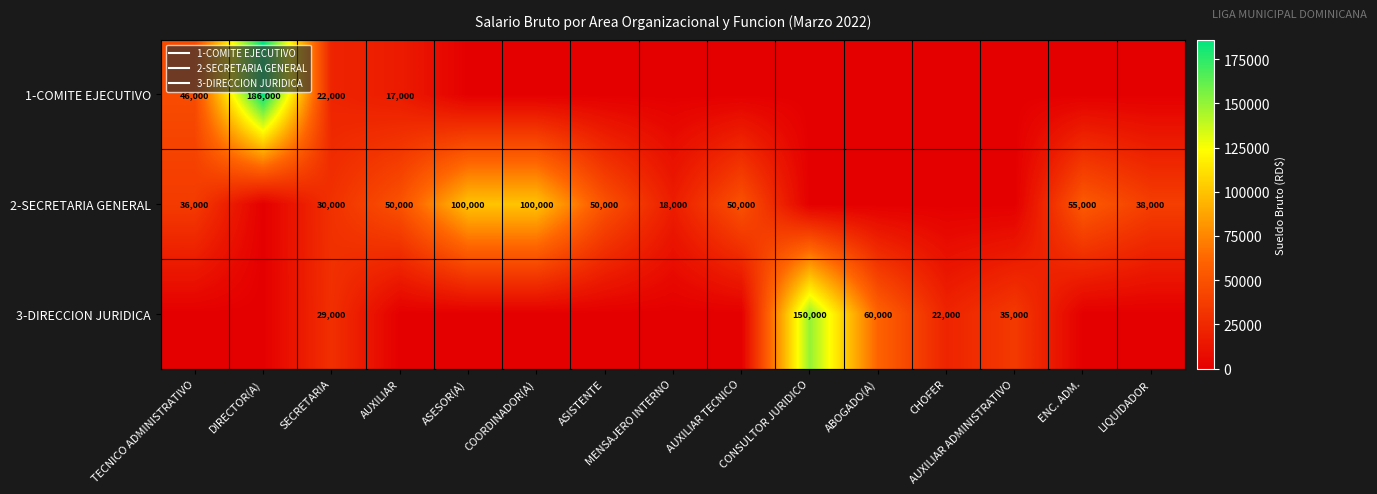

Rank the series at ASISTENTE from lowest to highest value.

1-COMITE EJECUTIVO, 3-DIRECCION JURIDICA, 2-SECRETARIA GENERAL